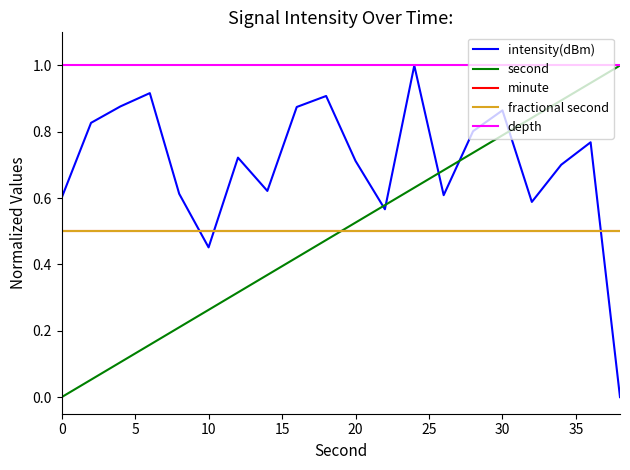

What is the value of the second point at the 4th from the left?

0.2